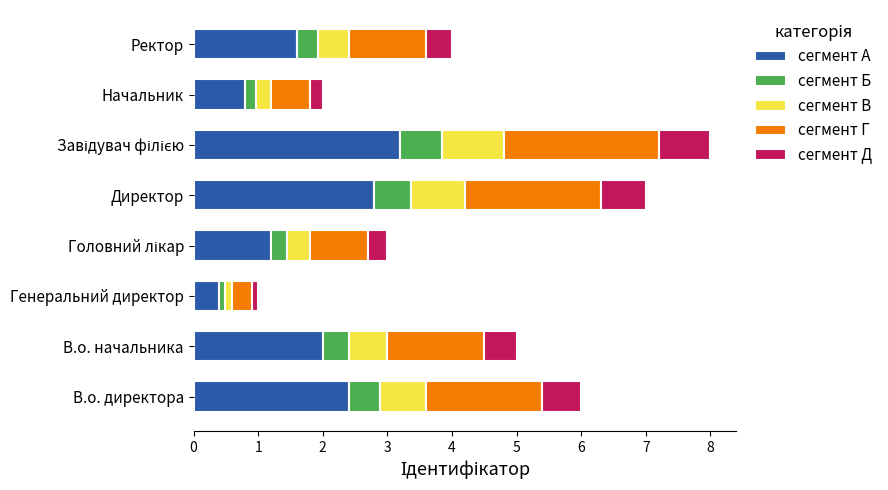

What are all the series names shown in the legend?

сегмент А, сегмент Б, сегмент В, сегмент Г, сегмент Д